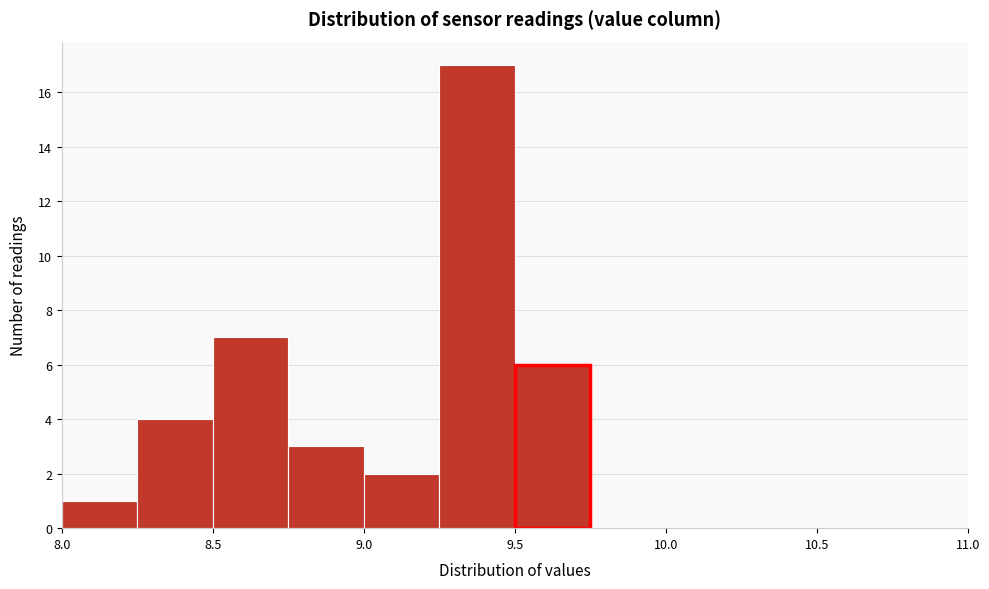

Reading left to right, transcribe this chart: for each bar, give the range it covers on the x-axis and its height. The values are not printed on the chart, so give them approximately, as read against the axis.

8.00 to 8.25: 1
8.25 to 8.50: 4
8.50 to 8.75: 7
8.75 to 9.00: 3
9.00 to 9.25: 2
9.25 to 9.50: 17
9.50 to 9.75: 6
9.75 to 10.00: 0
10.00 to 10.25: 0
10.25 to 10.50: 0
10.50 to 10.75: 0
10.75 to 11.00: 0